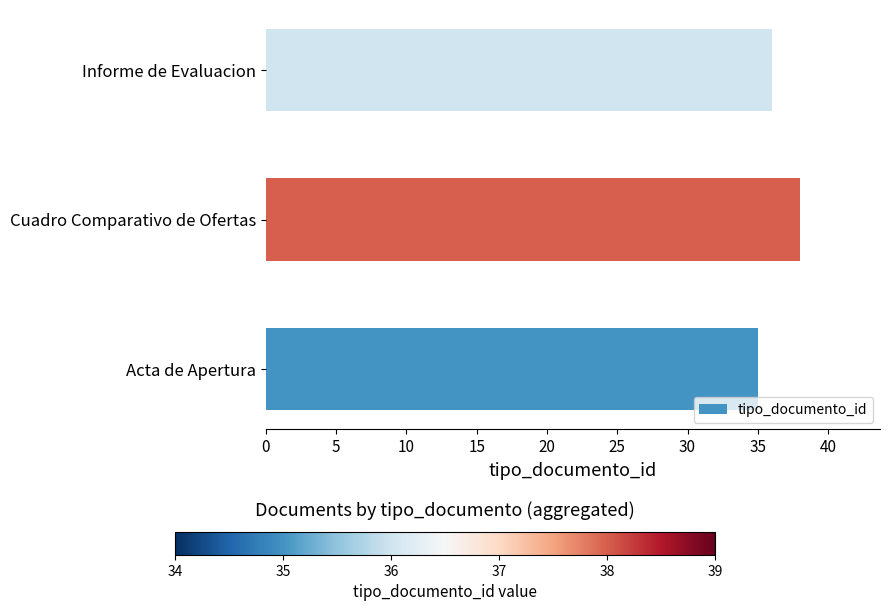

Reading bottom to top, what are all the values shown in this chart?

35	38	36